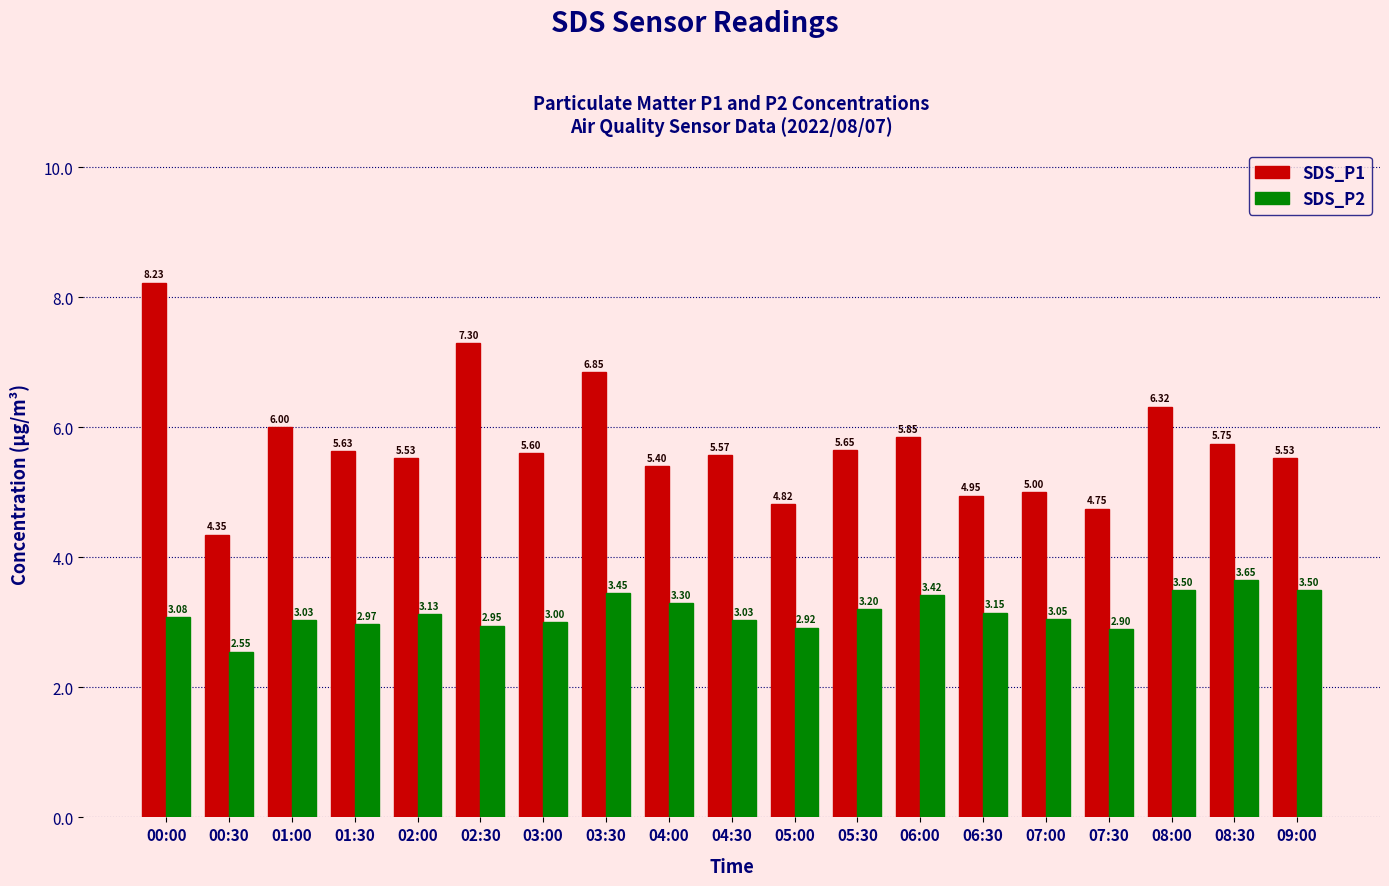

Rank the series by their maximum value, from highest to lowest.

SDS_P1, SDS_P2